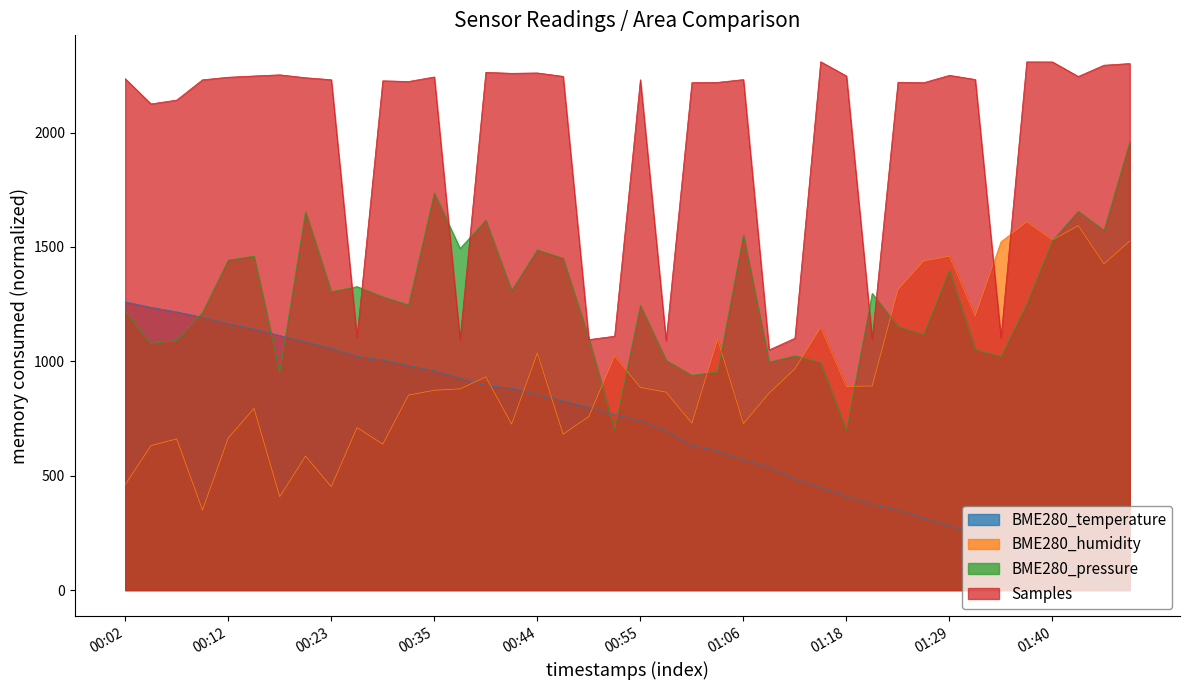

At how many categories does at least one series exceed 1714?

31